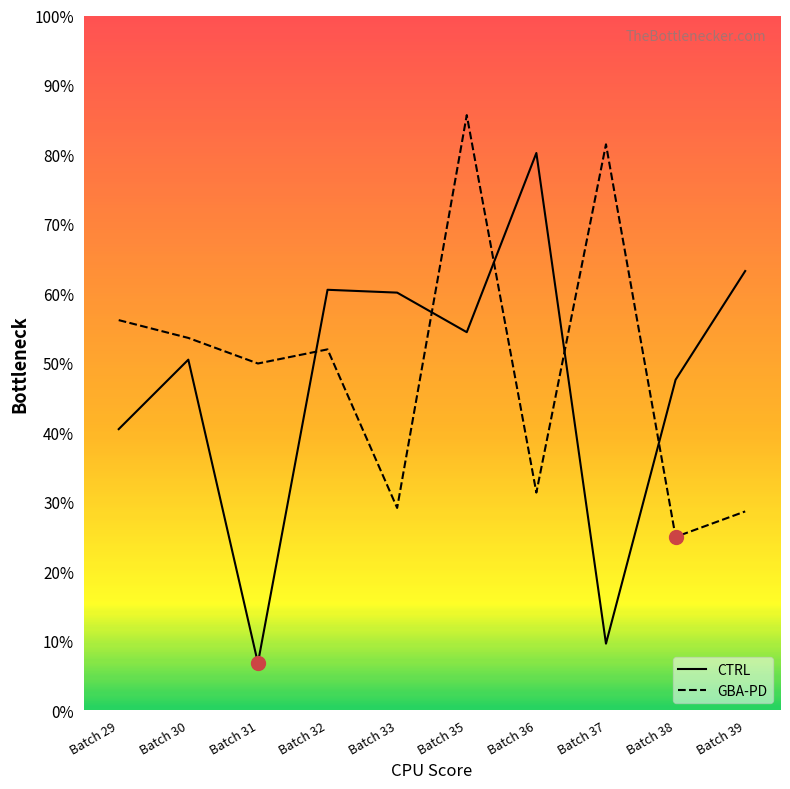

Does the chart have visible grid lines?

No